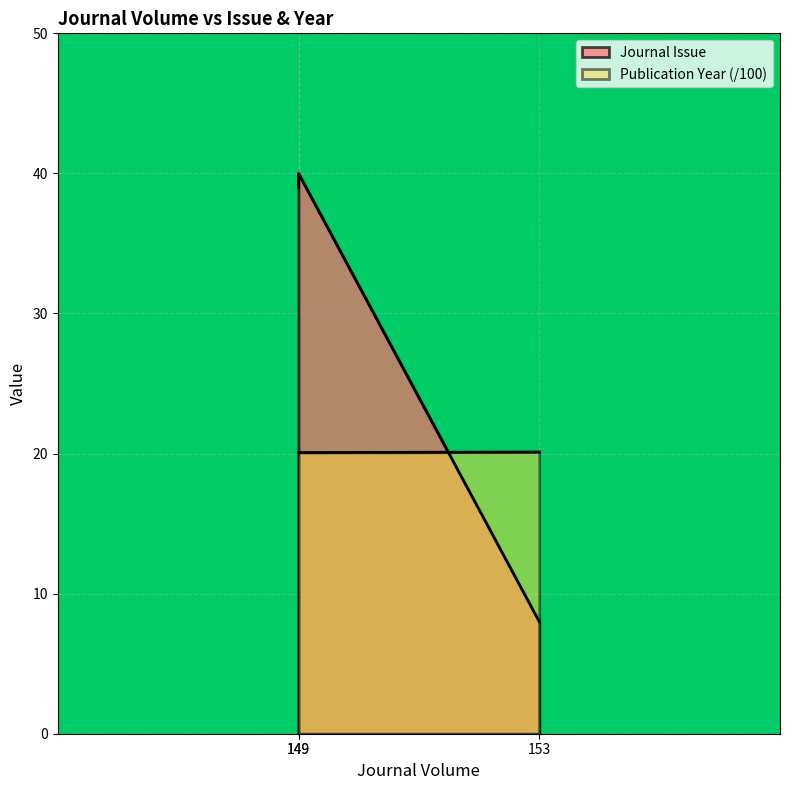

At which category is the sum across all series the highest?

149